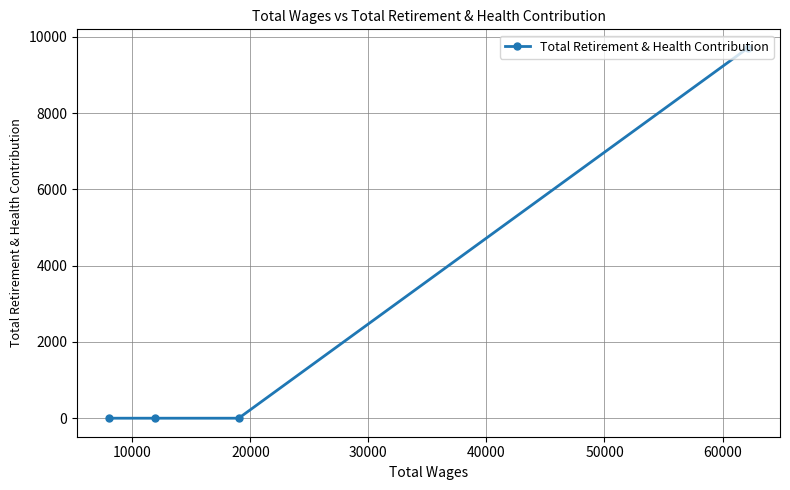

Reading right to left, list all the values displayed in this chart.

9715	0	0	0